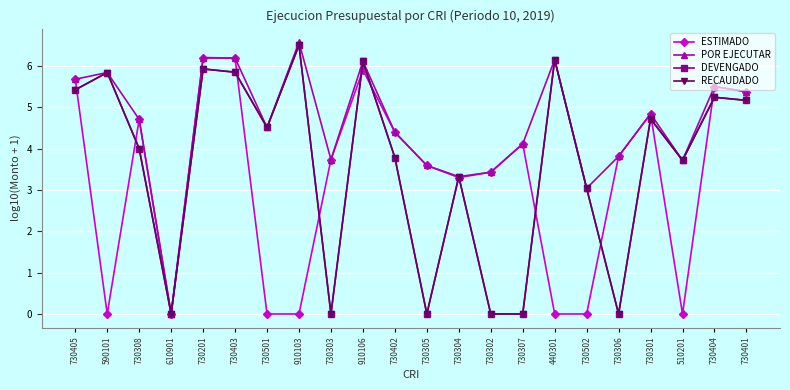

Is this an area chart (filled region under the line)?

No